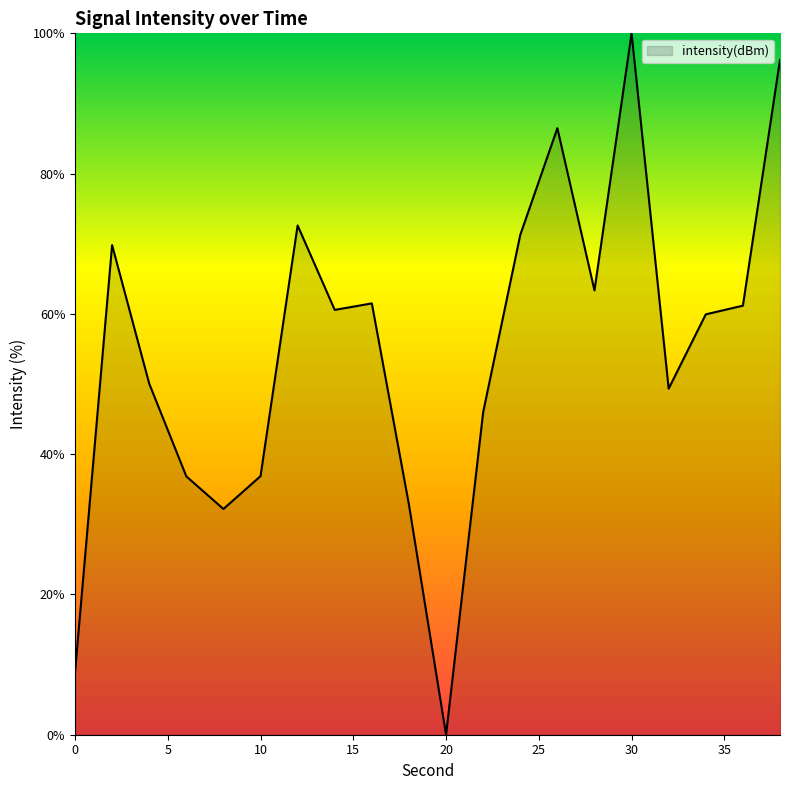

What is the maximum value shown in the chart?

100.0